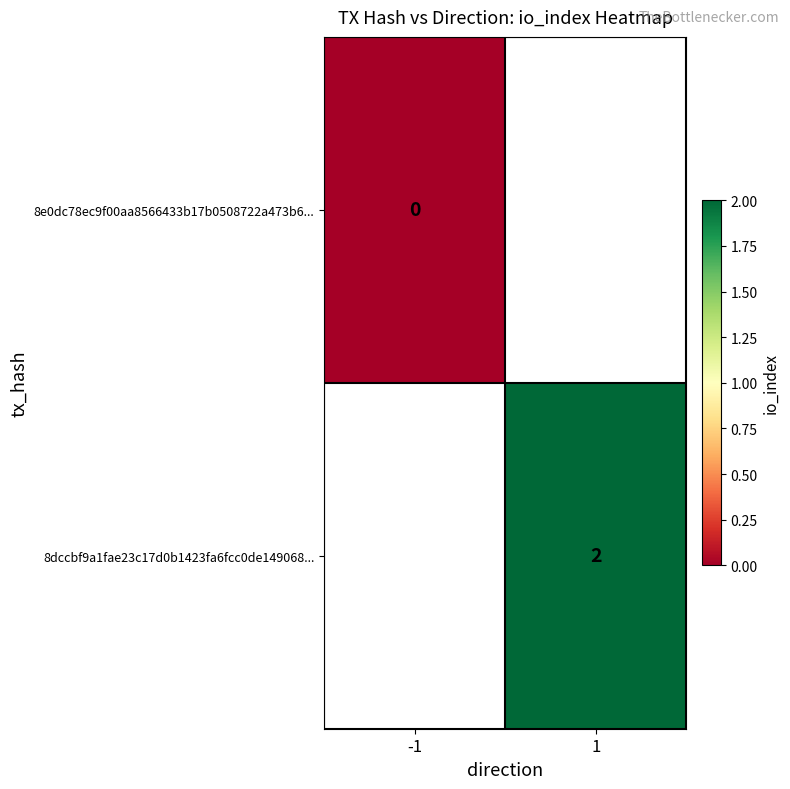

Is the value of 8e0dc78ec9f00aa8566433b17b0508722a473b6... at -1 greater than the value of 8dccbf9a1fae23c17d0b1423fa6fcc0de149068... at 1?

No